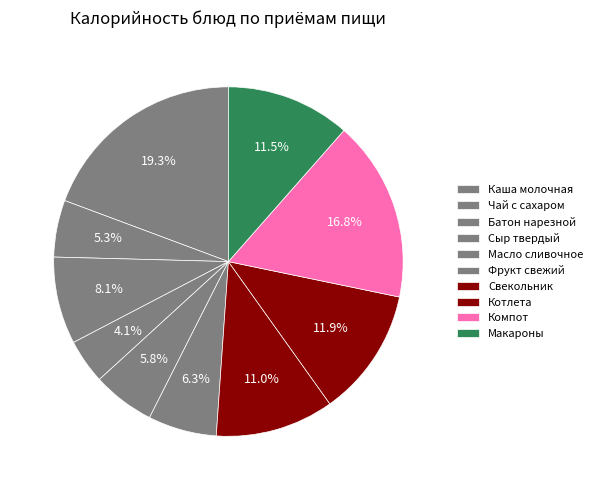

Is there a majority slice in this chart?

No